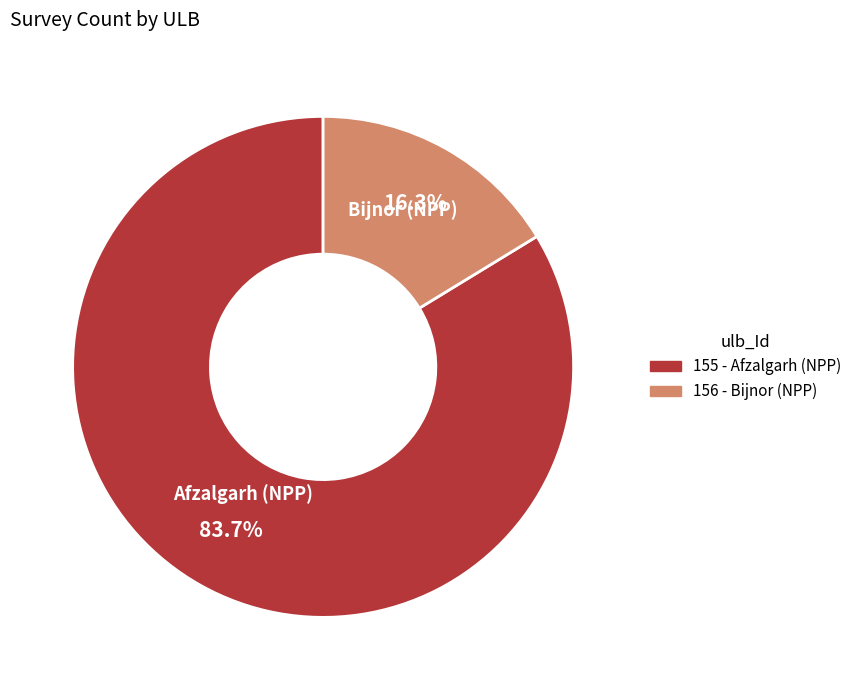

Is there any slice that represents more than half of the pie?

Yes